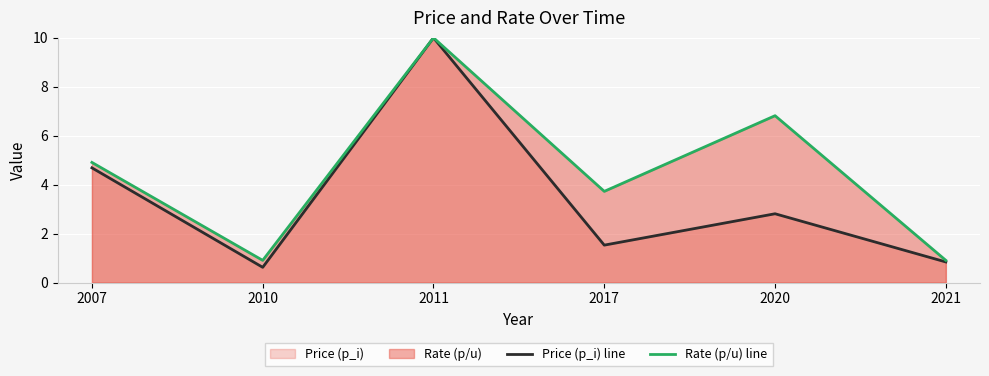

In Rate (p/u) line, how many points are lower than both neighbors (excluding endpoints)?

2